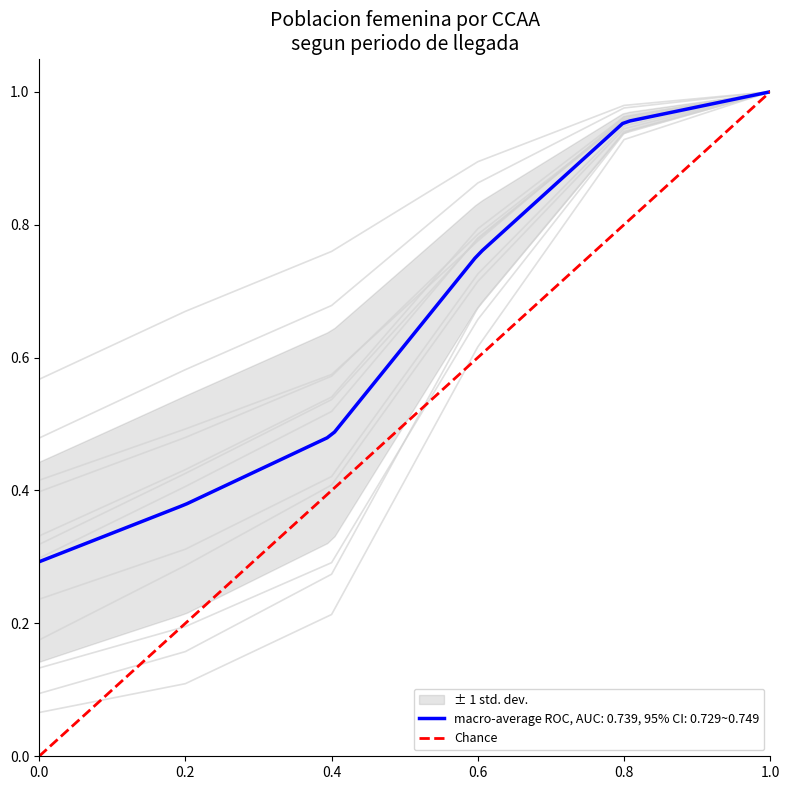

Does the chart display data point markers on the line(s)?

No